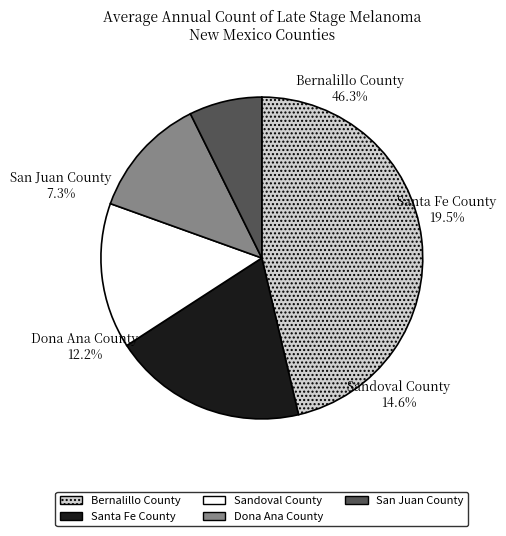

Which category has the biggest portion of the pie?

Bernalillo County